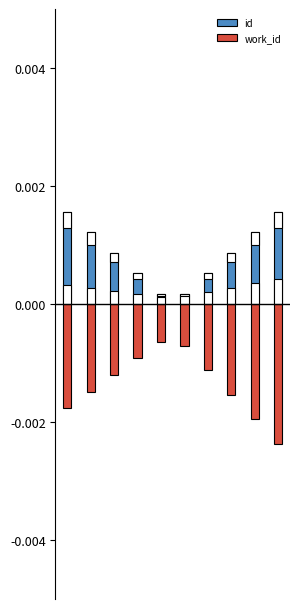

Rank the categories by id value from highest to lowest.

0, 9, 1, 8, 2, 7, 3, 6, 4, 5